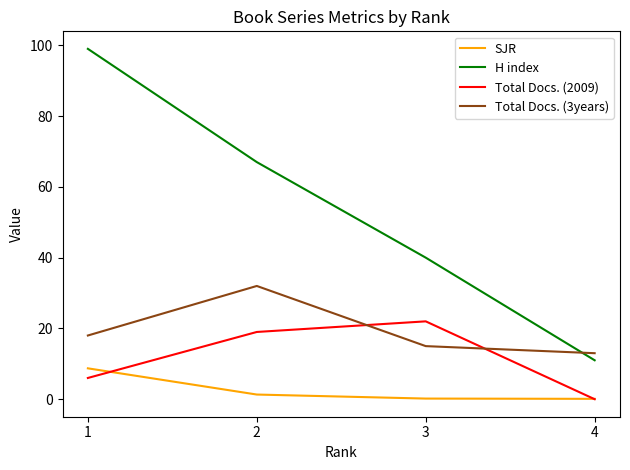

At which category is the sum across all series the highest?

1